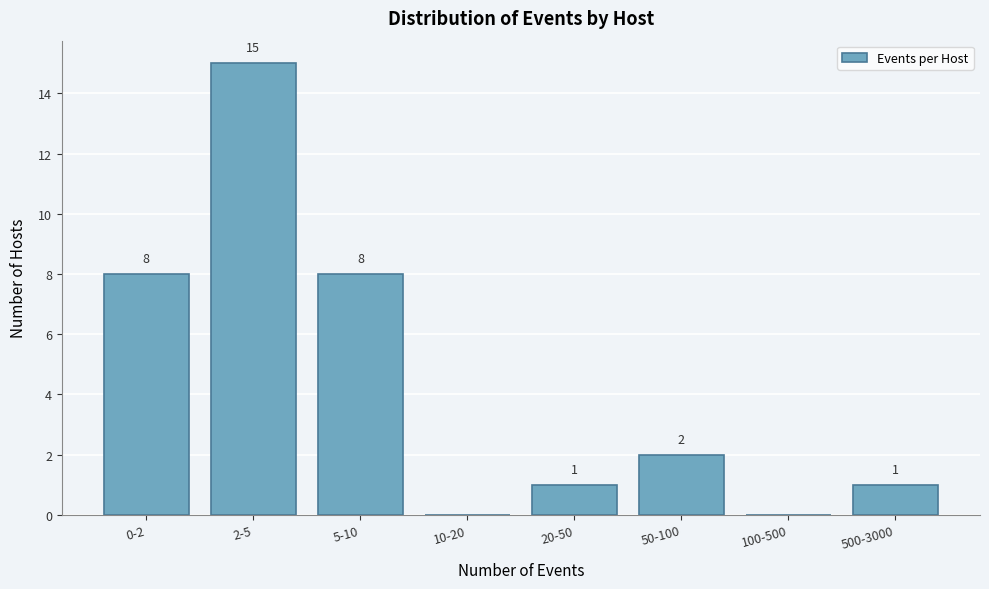

Reading left to right, transcribe all the data shown in this chart.

0-2=8	2-5=15	5-10=8	10-20=0	20-50=1	50-100=2	100-500=0	500-3000=1